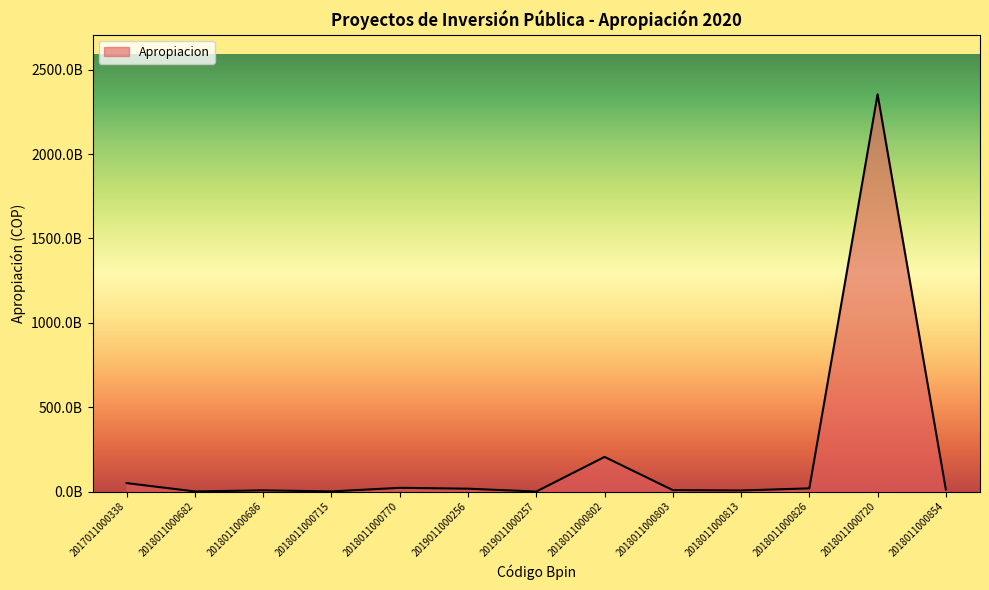

Rank the categories by value from lowest to highest.

2019011000257, 2018011000682, 2018011000715, 2018011000813, 2018011000686, 2018011000803, 2018011000854, 2019011000256, 2018011000826, 2018011000770, 2017011000338, 2018011000802, 2018011000720